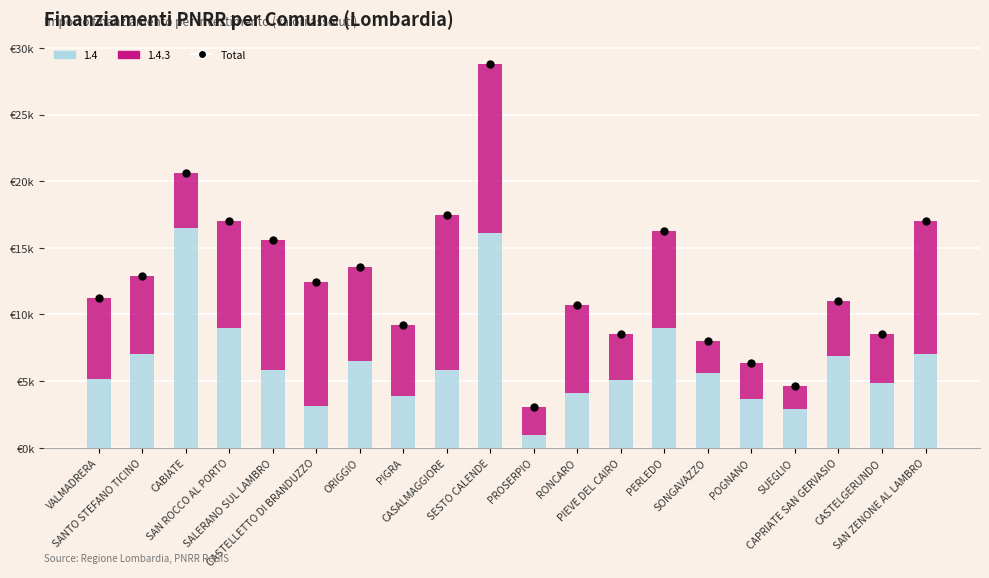

Which has a higher value, SAN ROCCO AL PORTO or CASTELLETTO DI BRANDUZZO?

SAN ROCCO AL PORTO